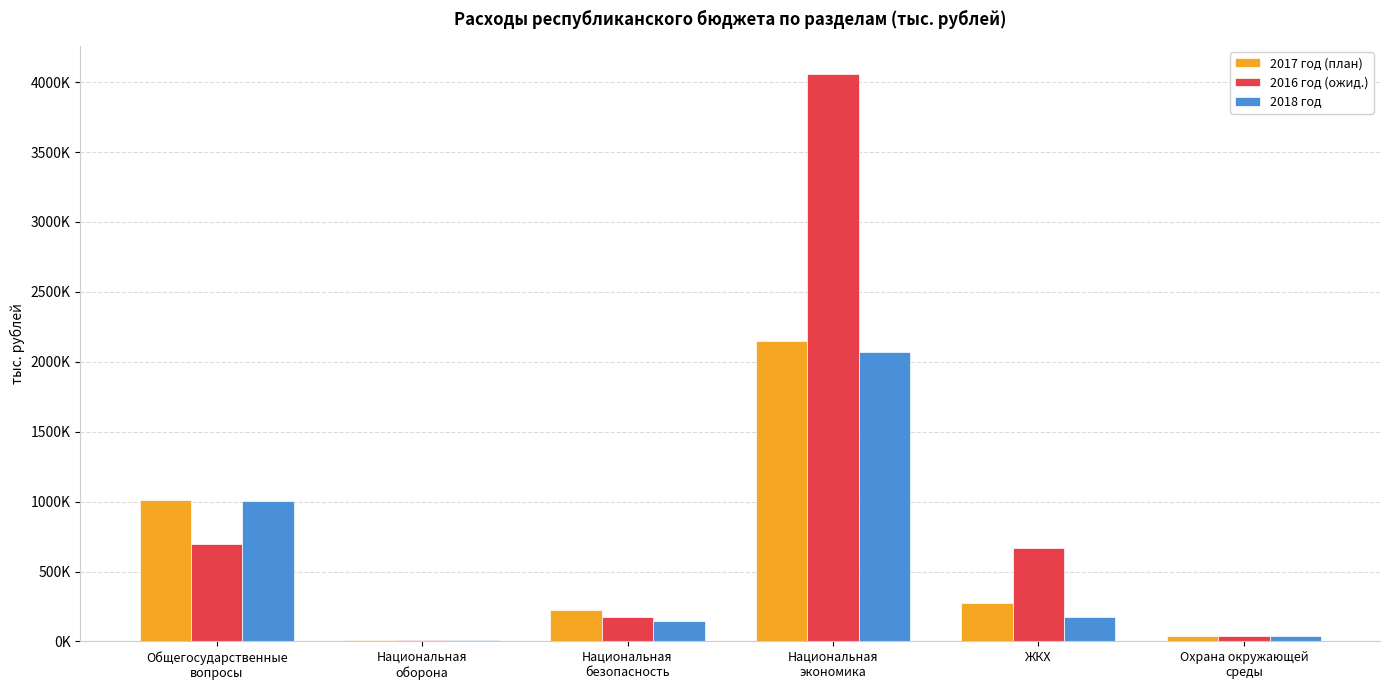

What is the difference between the highest and lowest values at ЖКХ?

494582.8